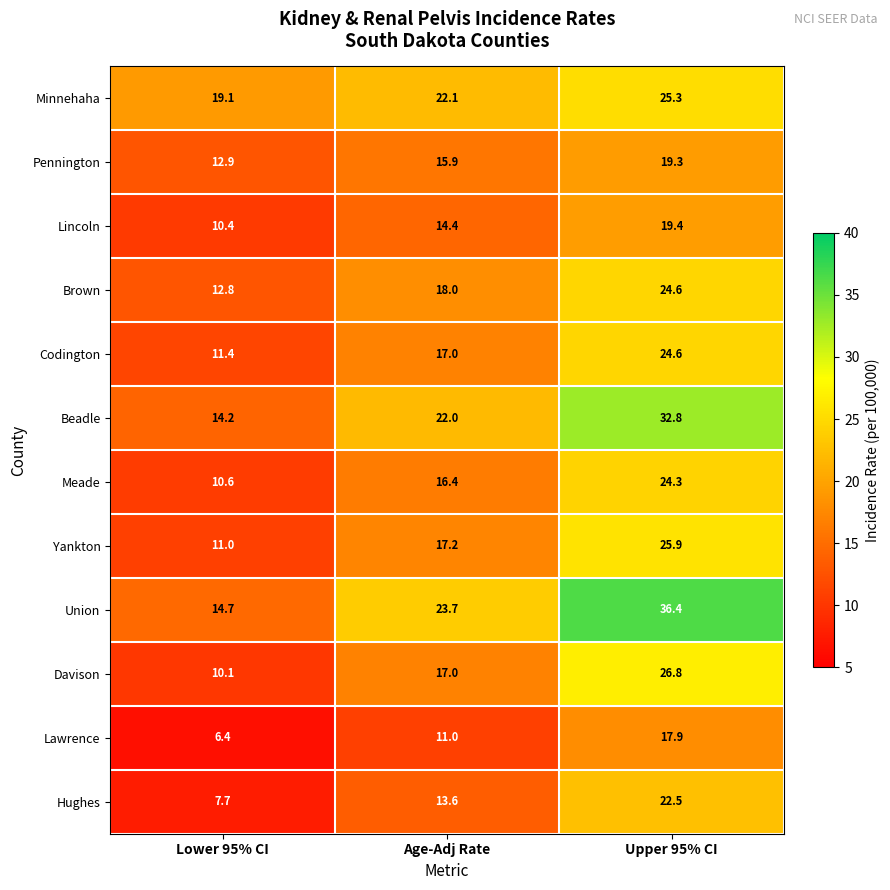

Which series has the largest range (max minus min)?

Union